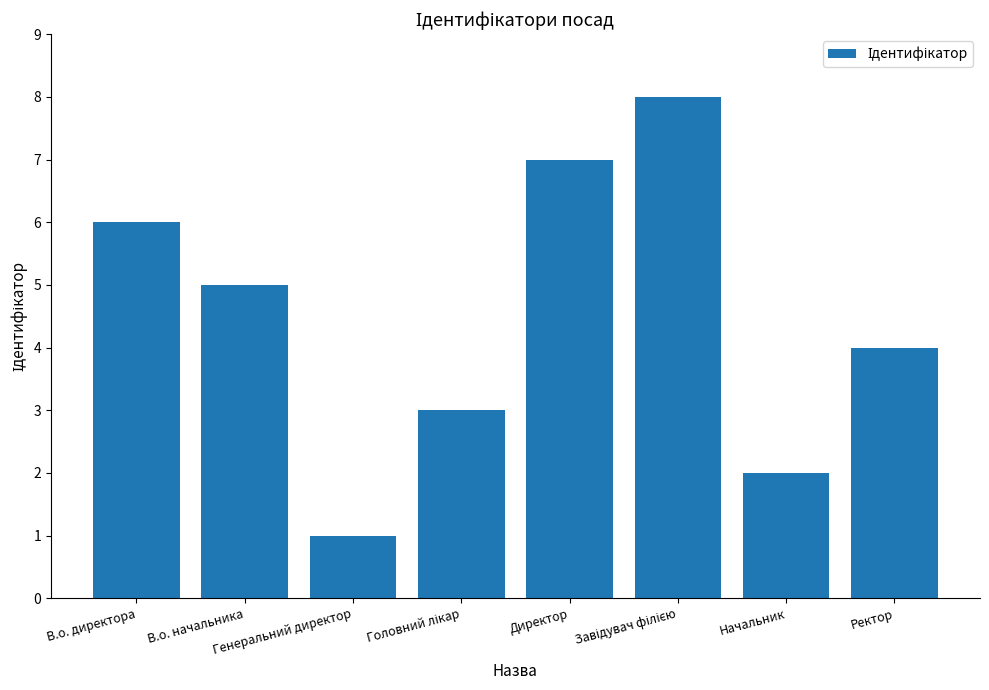

What is the label of the 7th bar from the left?

Начальник